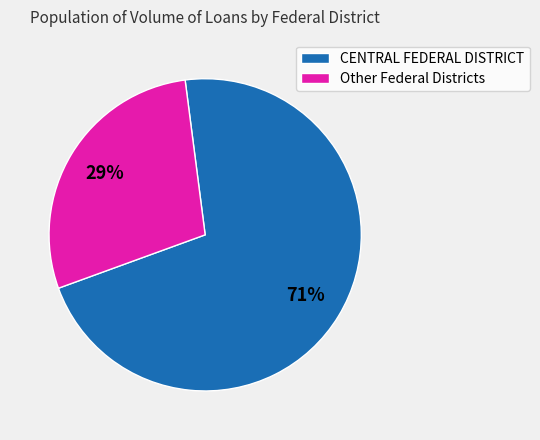

Which has a higher value, CENTRAL FEDERAL DISTRICT or Other Federal Districts?

CENTRAL FEDERAL DISTRICT